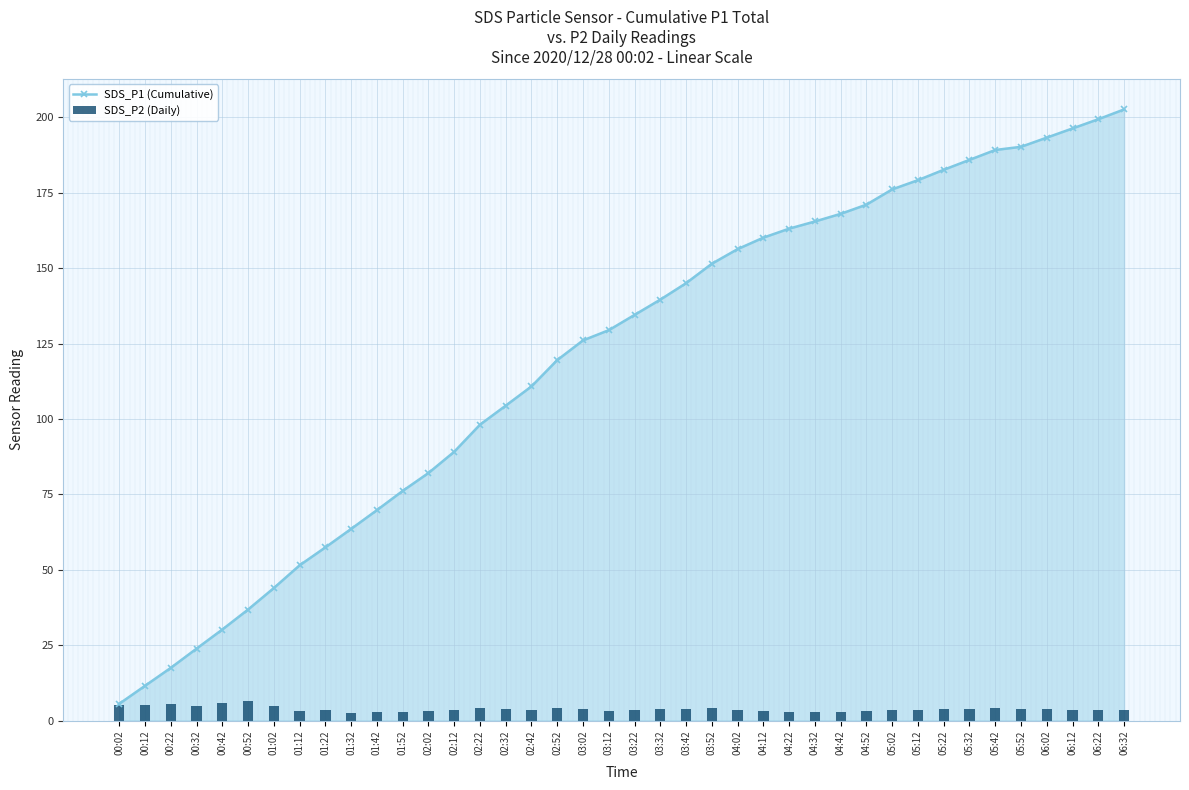

The value of SDS_P1 (Cumulative) at 03:12 is 73.8. True or false?

False